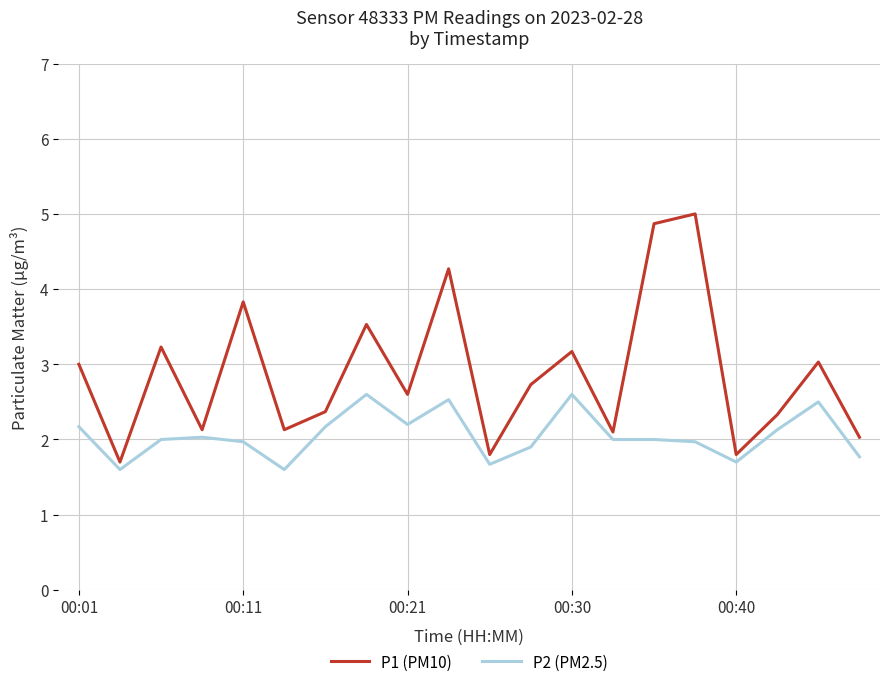

Which series has the widest spread of values?

P1 (PM10)